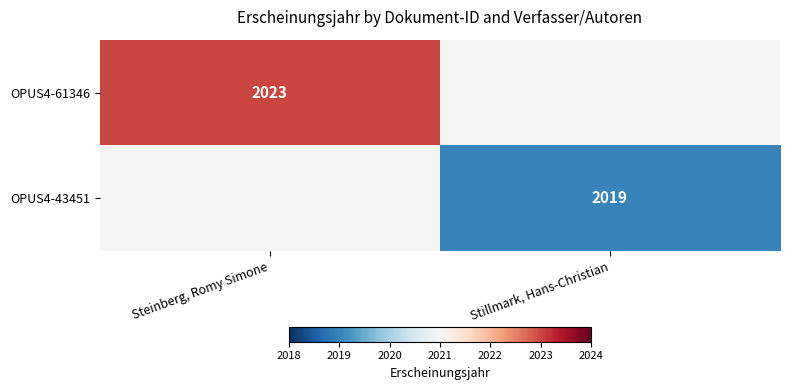

Is the value of OPUS4-43451 at Stillmark, Hans-Christian greater than the value of OPUS4-61346 at Steinberg, Romy Simone?

No